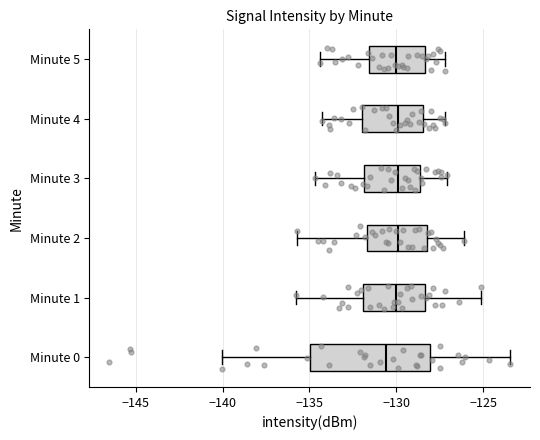

Where does the left whisker of the box for Minute 0 end on the x-axis? The values are not printed on the chart, so give them approximately, as read against the axis.

-140.0